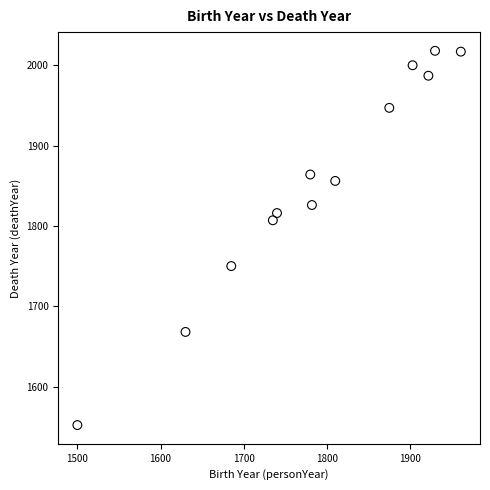

What Y value in the scatter plot is closest to 1785?

1807